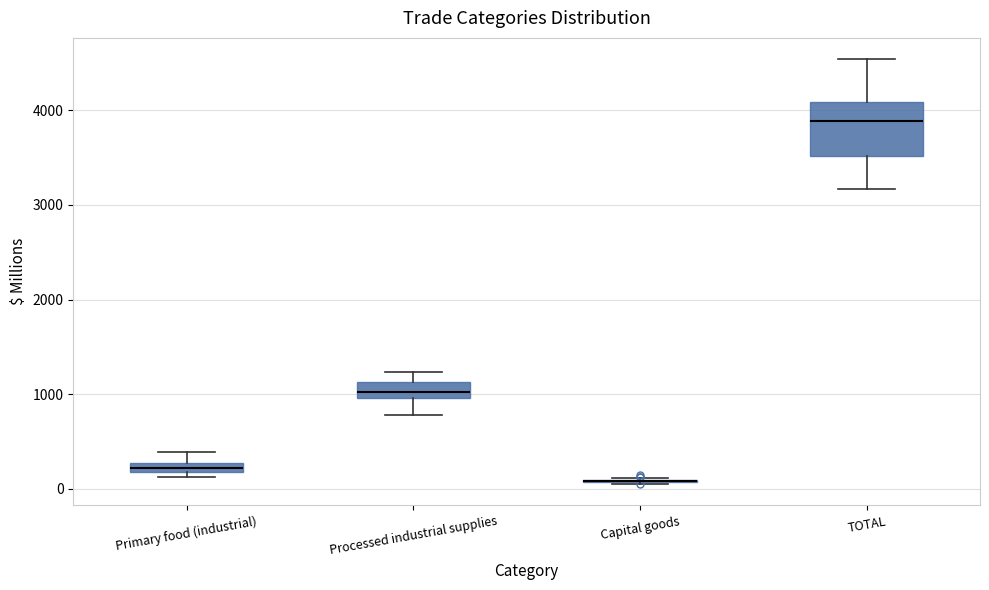

Where does the upper whisker of the box for TOTAL end on the y-axis? The values are not printed on the chart, so give them approximately, as read against the axis.

4500